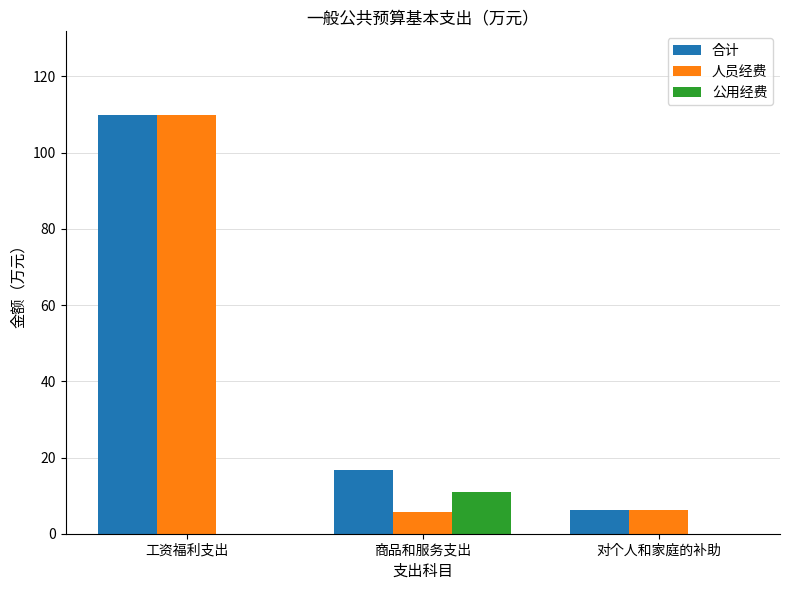

How many groups of bars are there?

3